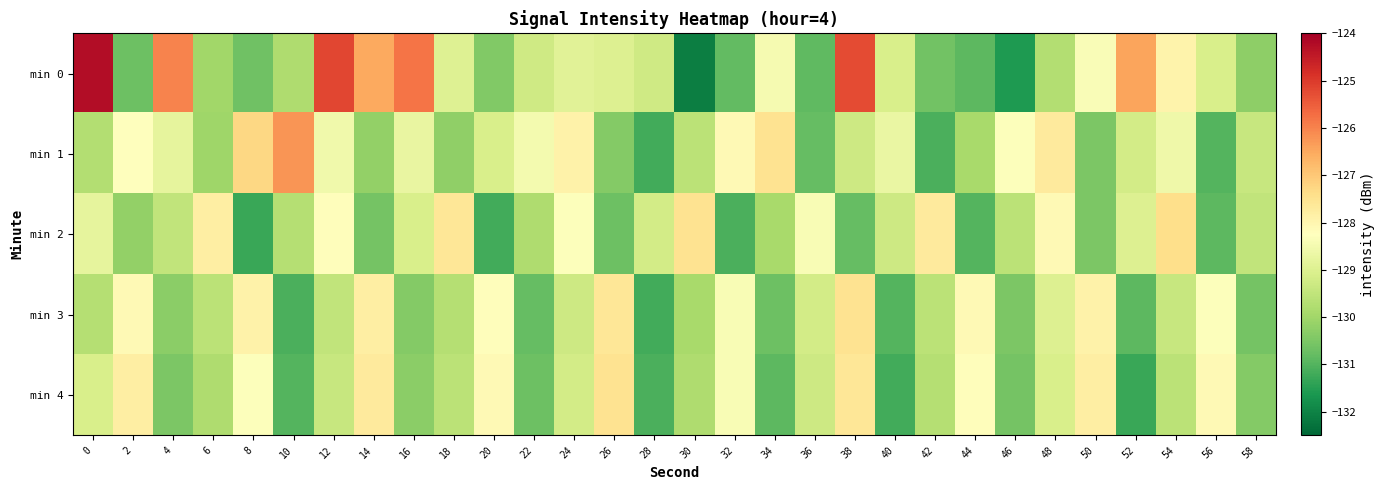

Which series has the largest total across all categories?

min 0